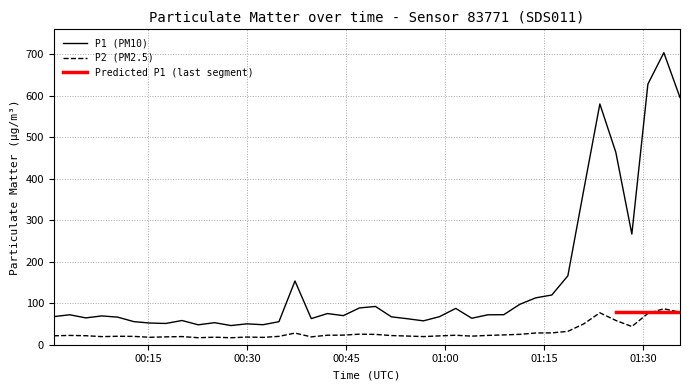

What is the sum of the P1 values at 2024-02-28T00:07:58 and 2024-02-28T00:22:35?

117.3